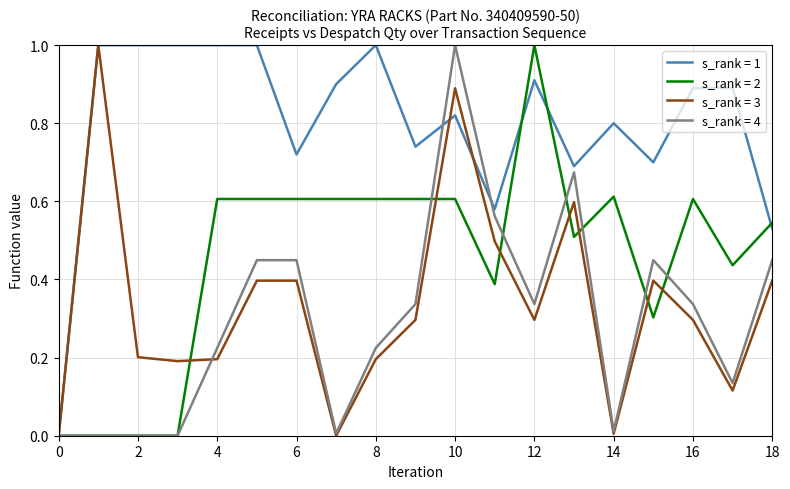

What is the greatest value displayed?

1.0